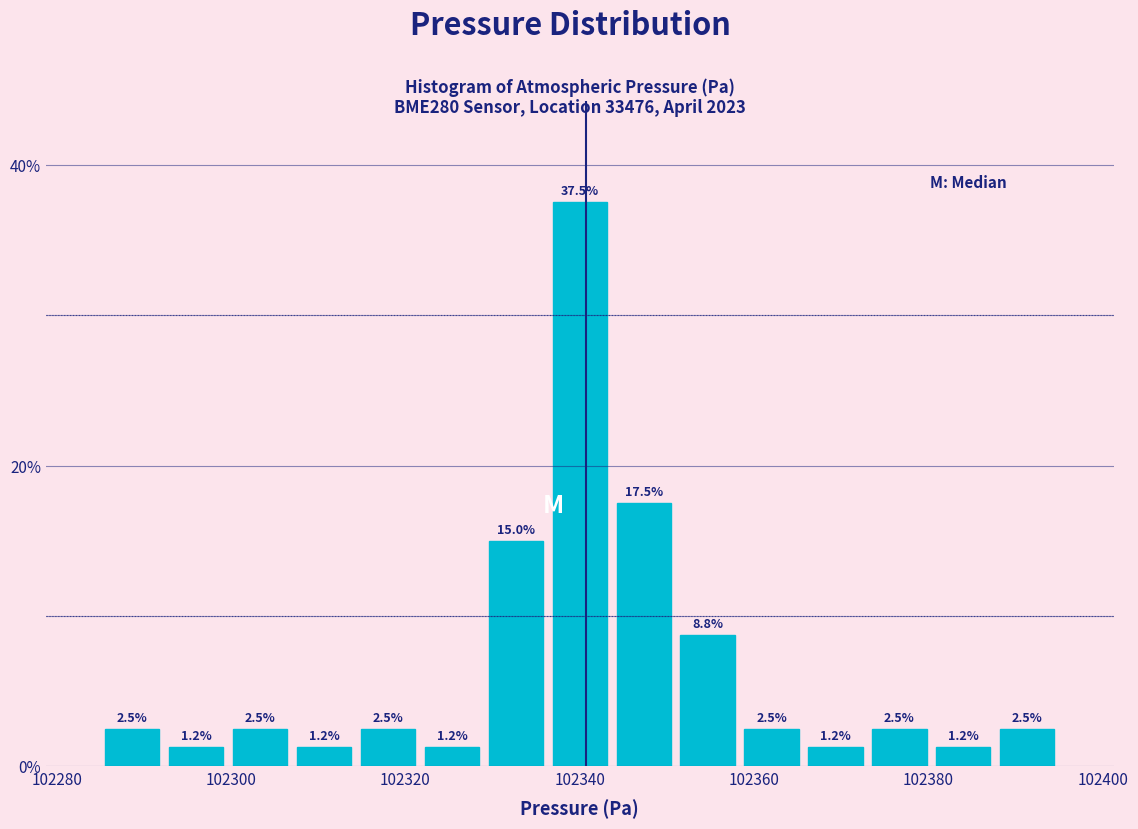

Read against the x-axis, roughly where is the centre of the tallest bar?

102340